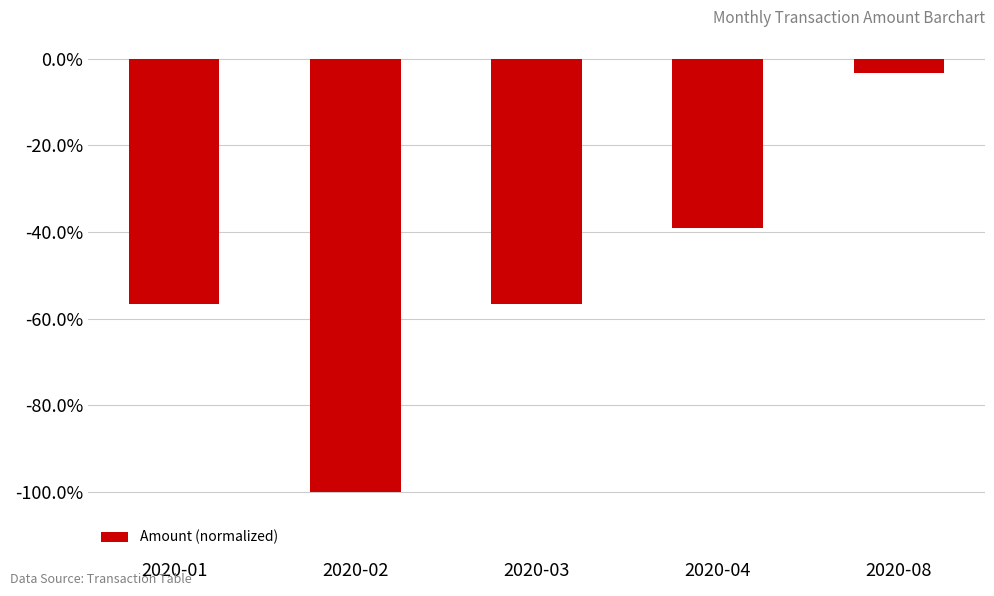

The value at 2020-04 is -0.2. True or false?

False